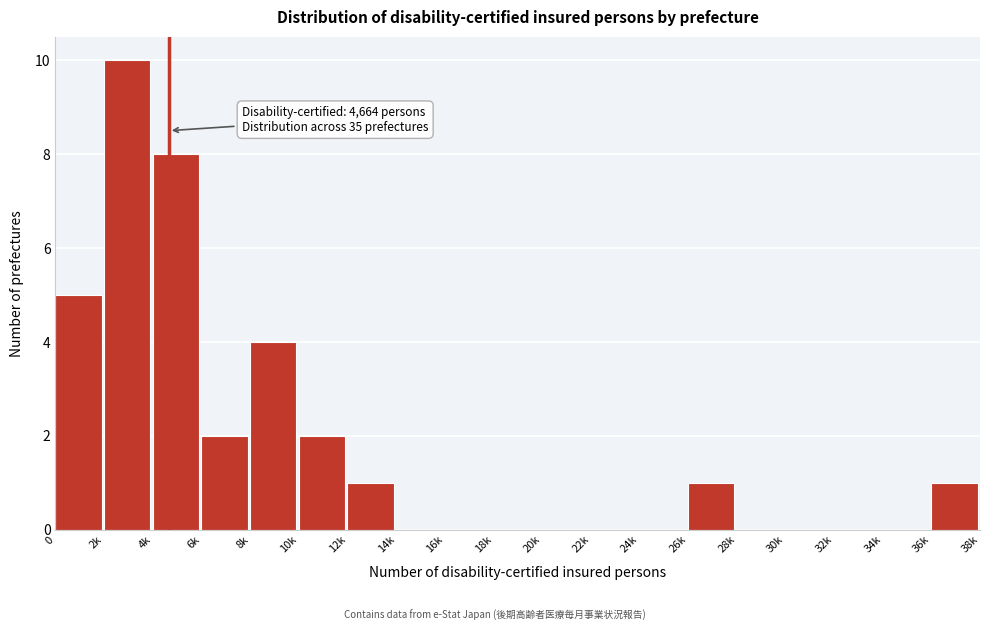

Reading left to right, what are all the values shown in this chart?

0=5	2k=10	4k=8	6k=2	8k=4	10k=2	12k=1	14k=0	16k=0	18k=0	20k=0	22k=0	24k=0	26k=1	28k=0	30k=0	32k=0	34k=0	36k=1